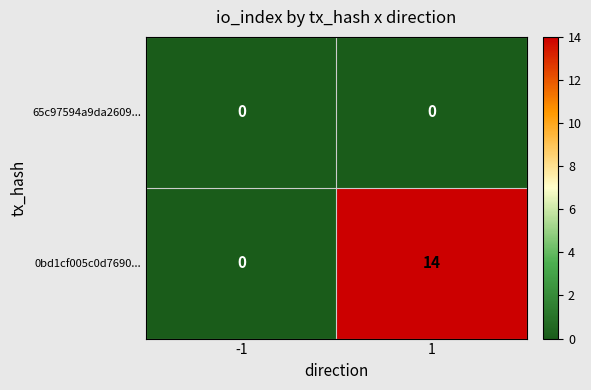

Which series has the largest range (max minus min)?

0bd1cf005c0d7690...